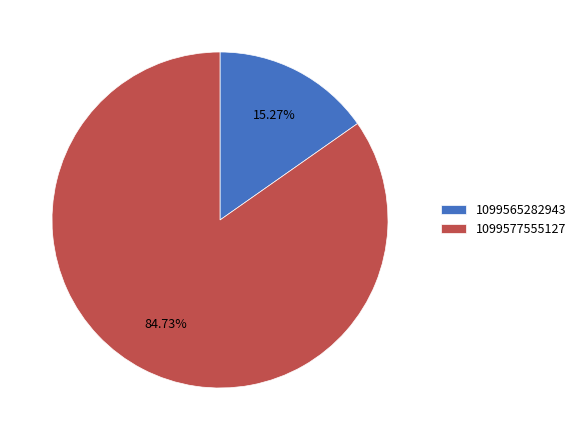

Is 1099565282943 the majority of the pie?

No